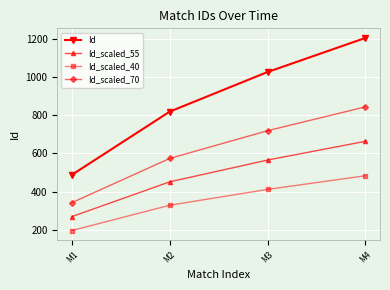

How many values in the Id_scaled_70 series are below 719?

2